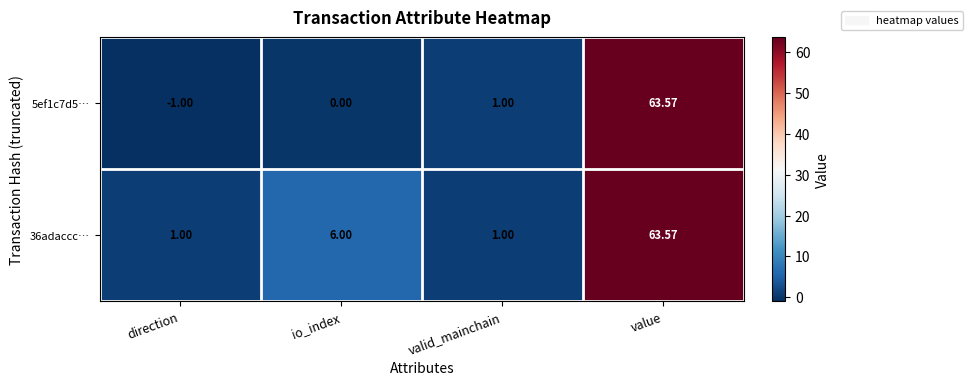

Which series has the largest range (max minus min)?

5ef1c7d5…